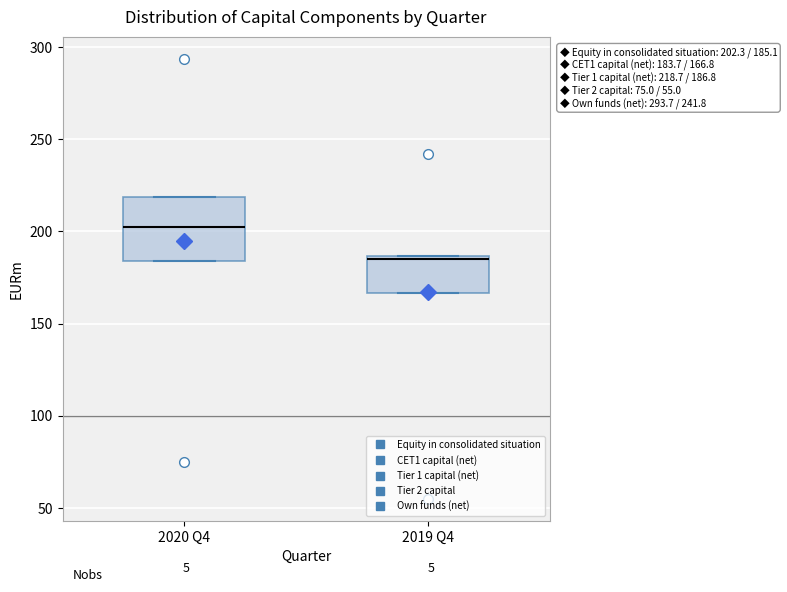

Which box's median line is the lowest?

2019 Q4